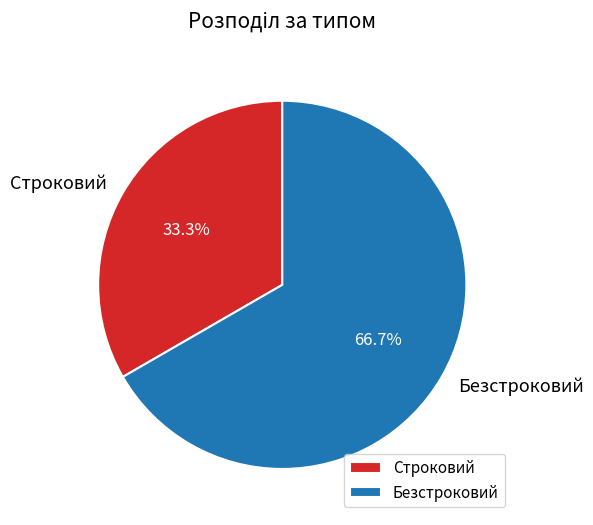

To the nearest percent, what is the combined percentage of Безстроковий and Строковий?

100%